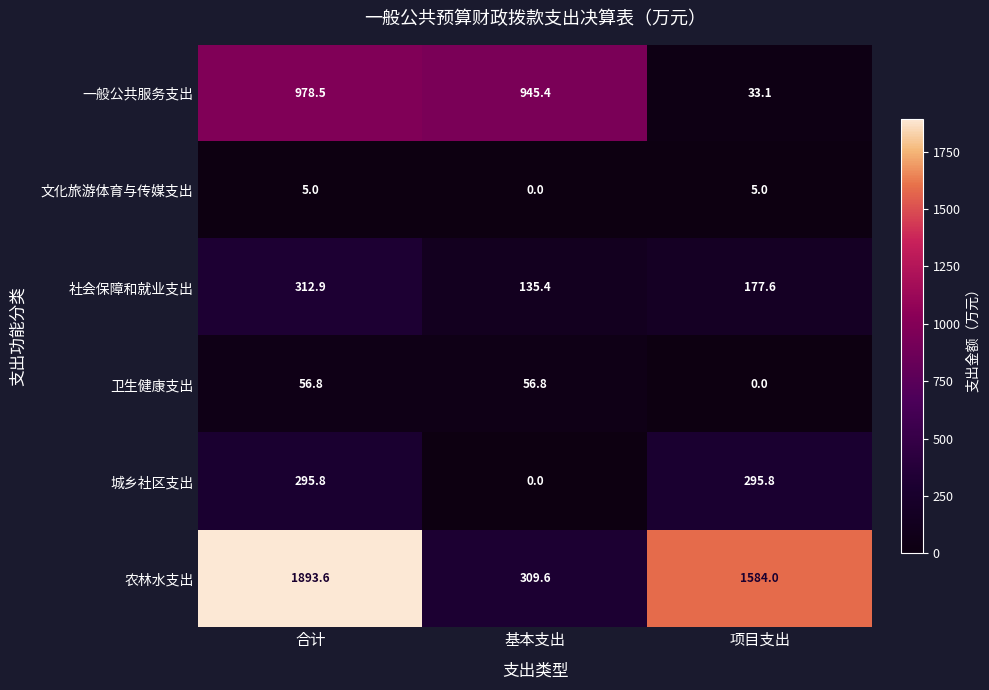

Reading left to right, transcribe all the data shown in this chart.

一般公共服务支出: 合计=978.5	基本支出=945.4	项目支出=33.1
文化旅游体育与传媒支出: 合计=5.0	基本支出=0.0	项目支出=5.0
社会保障和就业支出: 合计=312.9	基本支出=135.4	项目支出=177.6
卫生健康支出: 合计=56.8	基本支出=56.8	项目支出=0.0
城乡社区支出: 合计=295.8	基本支出=0.0	项目支出=295.8
农林水支出: 合计=1893.6	基本支出=309.6	项目支出=1584.0